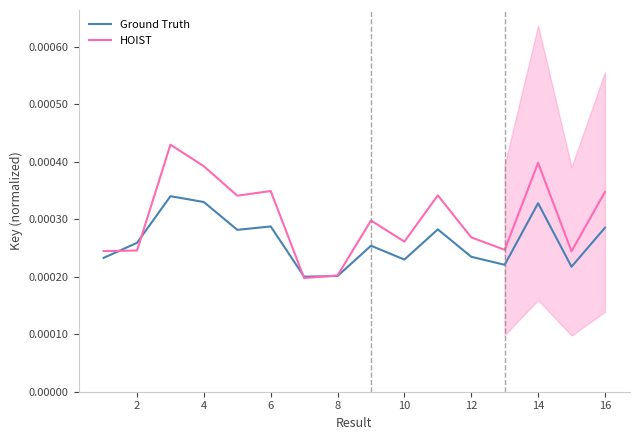

Is the value of Ground Truth at 4 greater than the value of HOIST at 12?

Yes